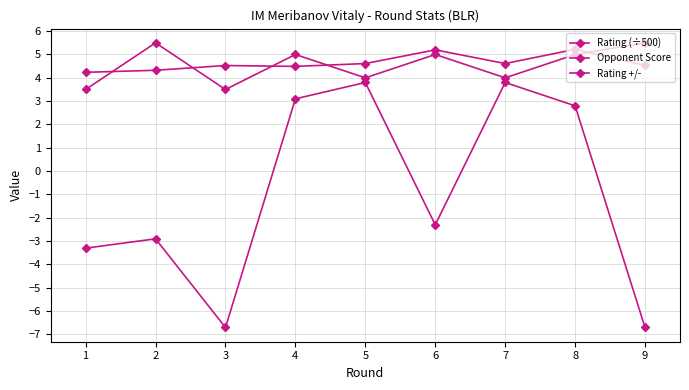

Where is Opponent Score nearest to the value 4?

5